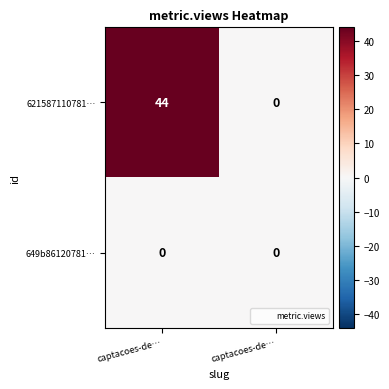

How many distinct data groups are displayed?

2